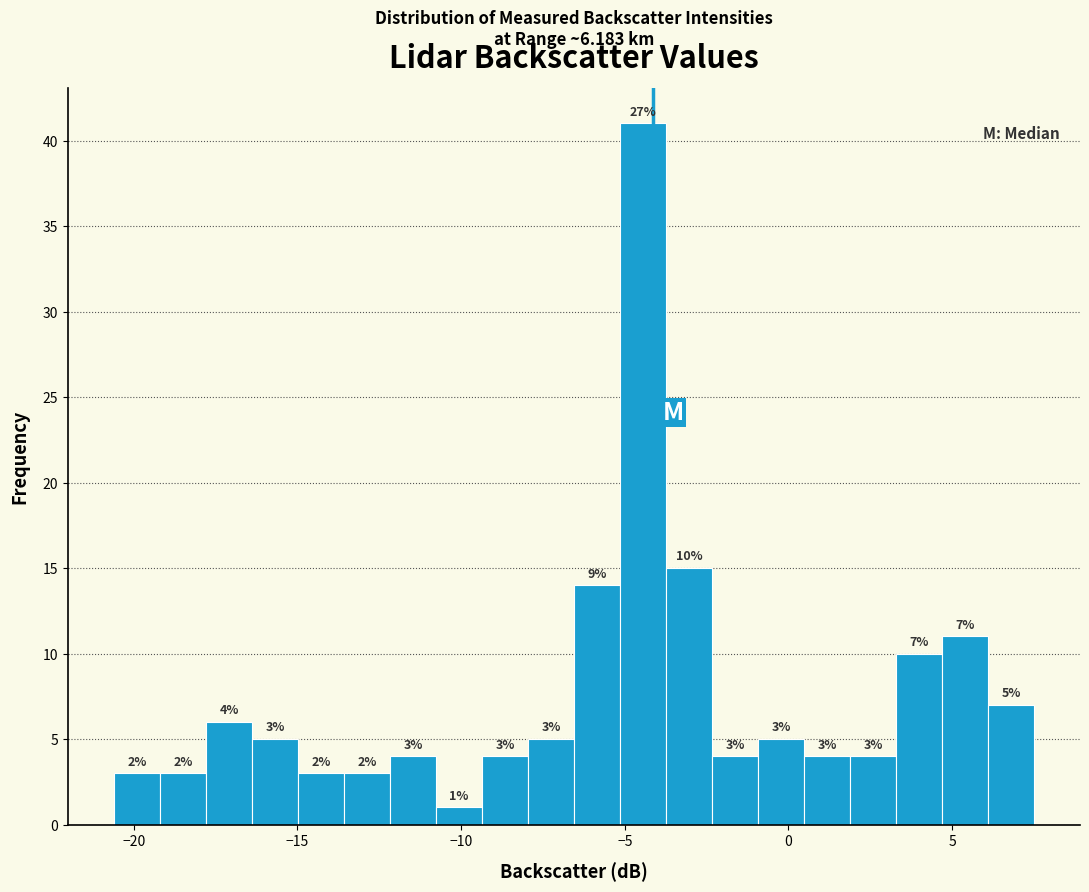

Read against the x-axis, roughly where is the centre of the tallest bar?

-4.5